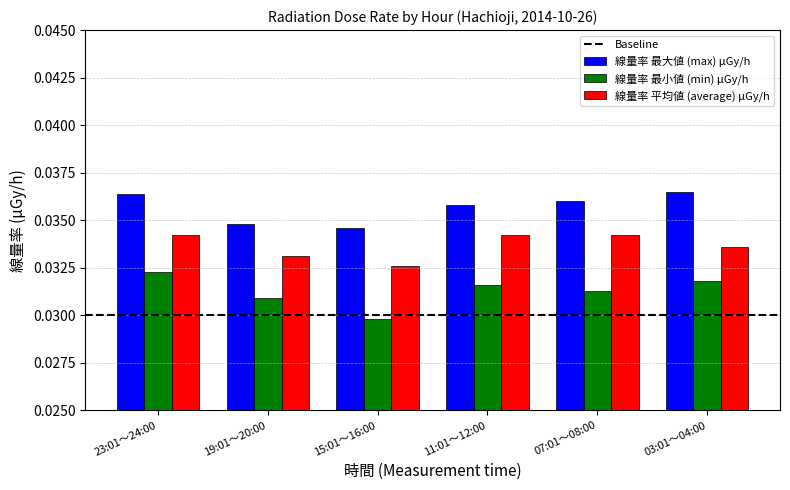

At how many categories does at least one series exceed 0?

6